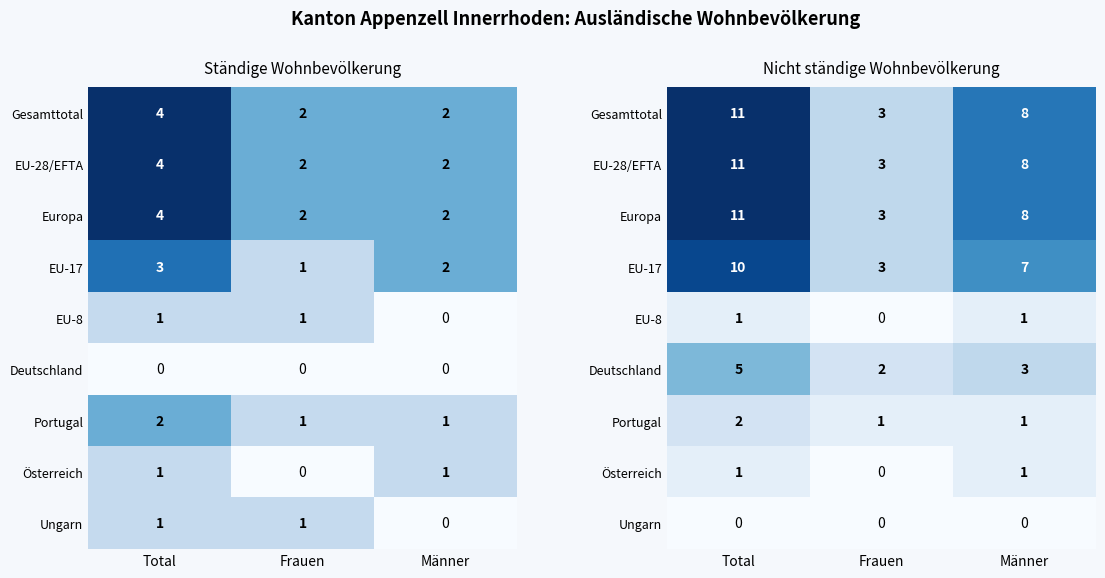

Count the number of data series in this chart.

9